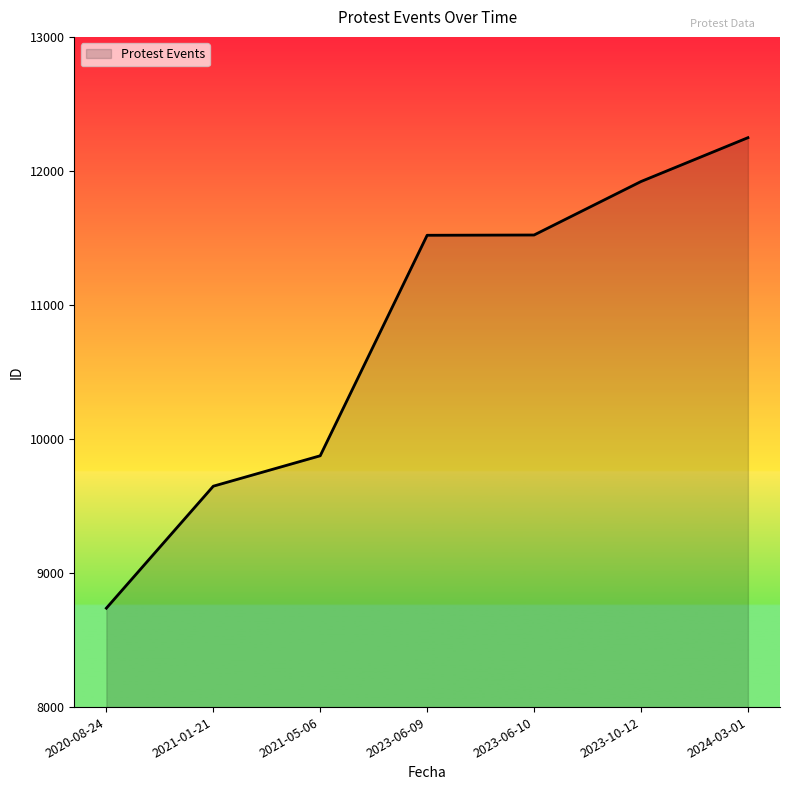

What position from the right is 2023-10-12?

2